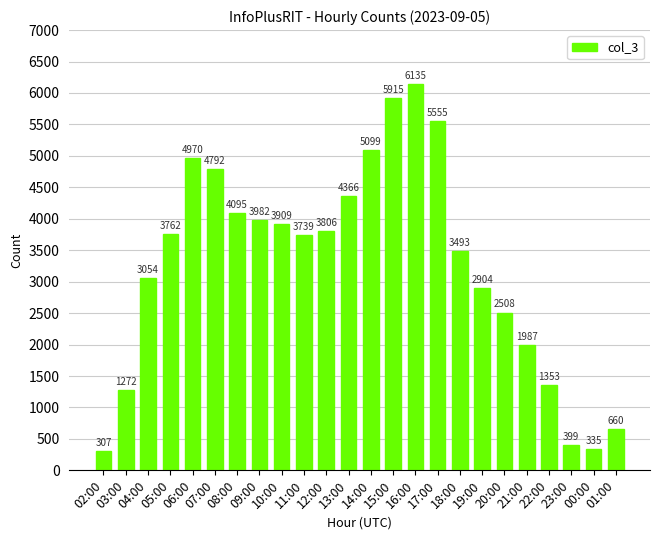

What is the greatest value displayed?

6135